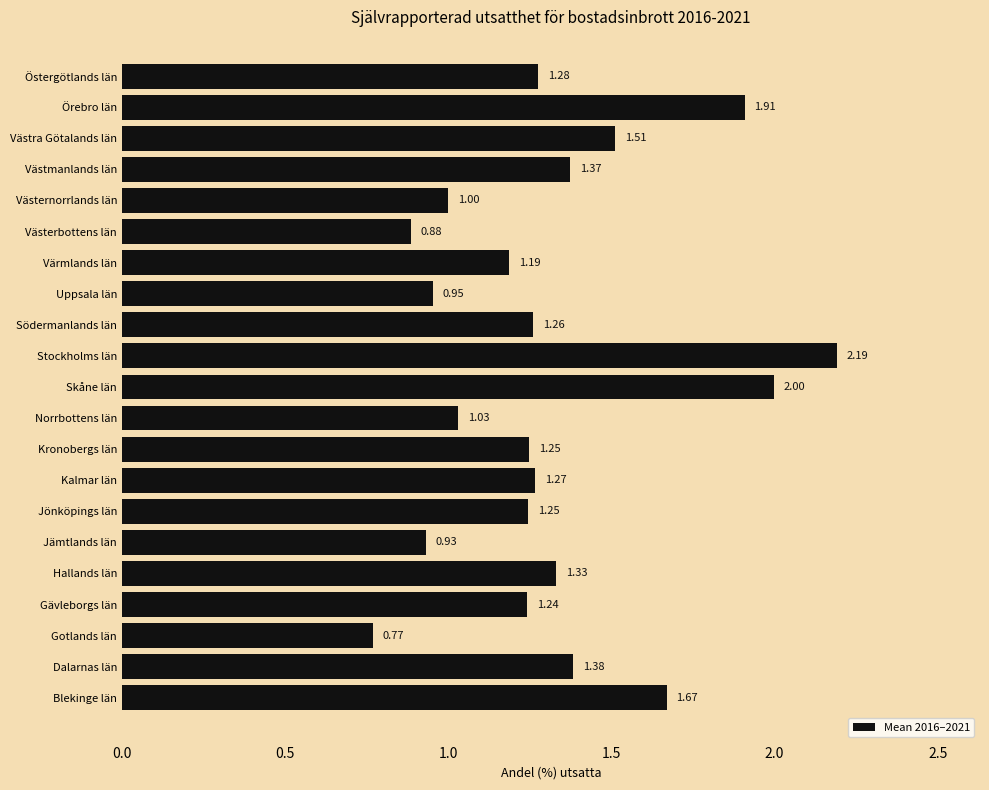

How many data points are above 1?

16